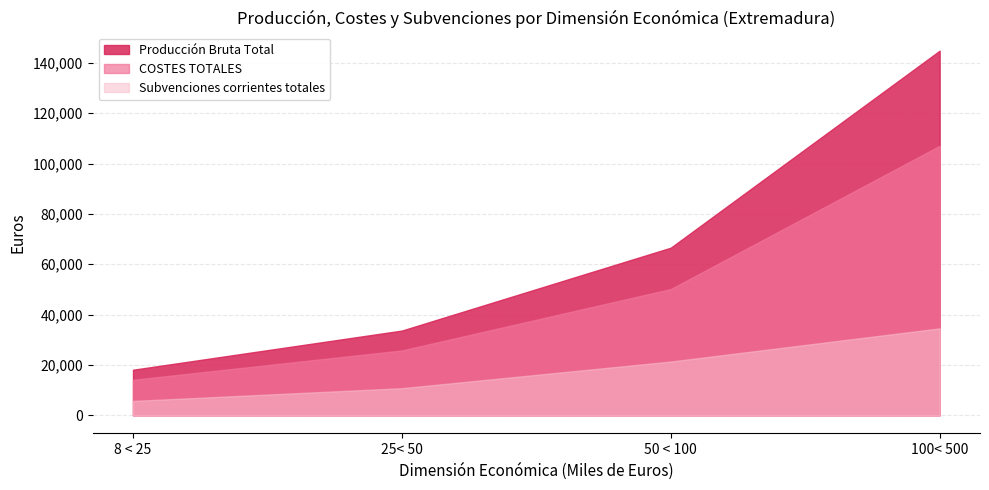

List the series in order of their peak value, highest first.

Producción Bruta Total, COSTES TOTALES, Subvenciones corrientes totales